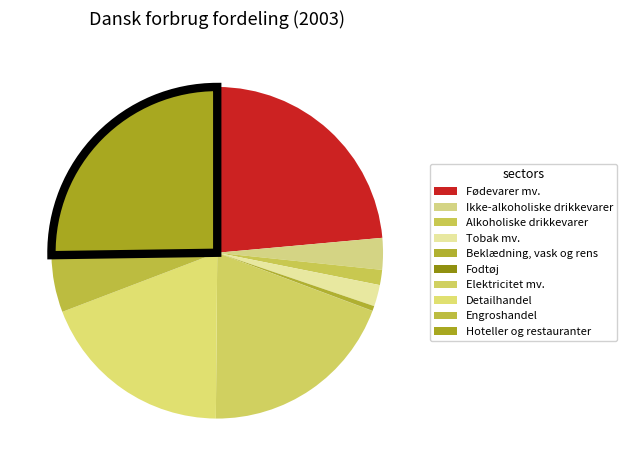

Does any single category account for the majority?

No